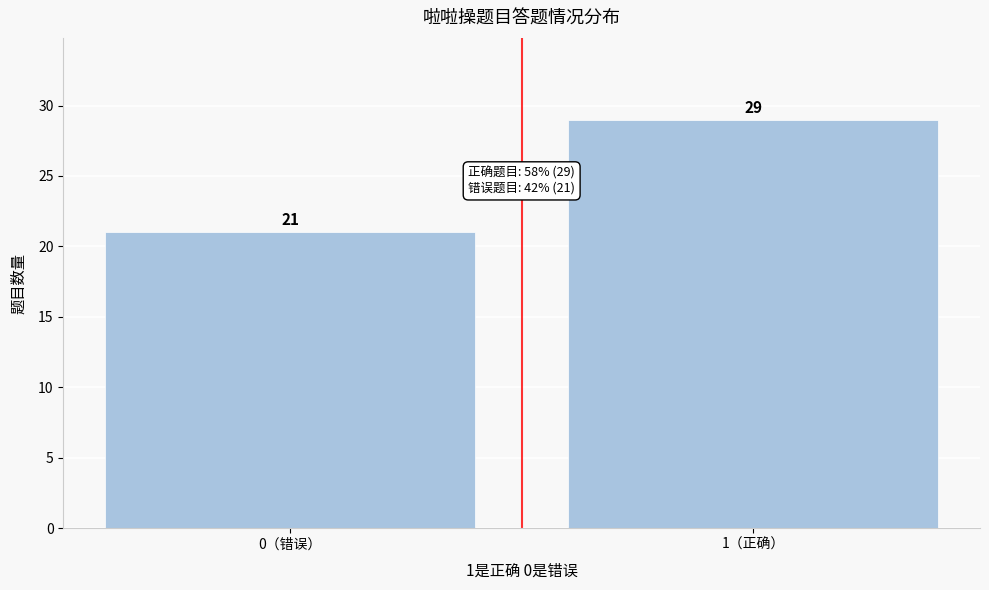

Reading left to right, list all the values displayed in this chart.

21	29